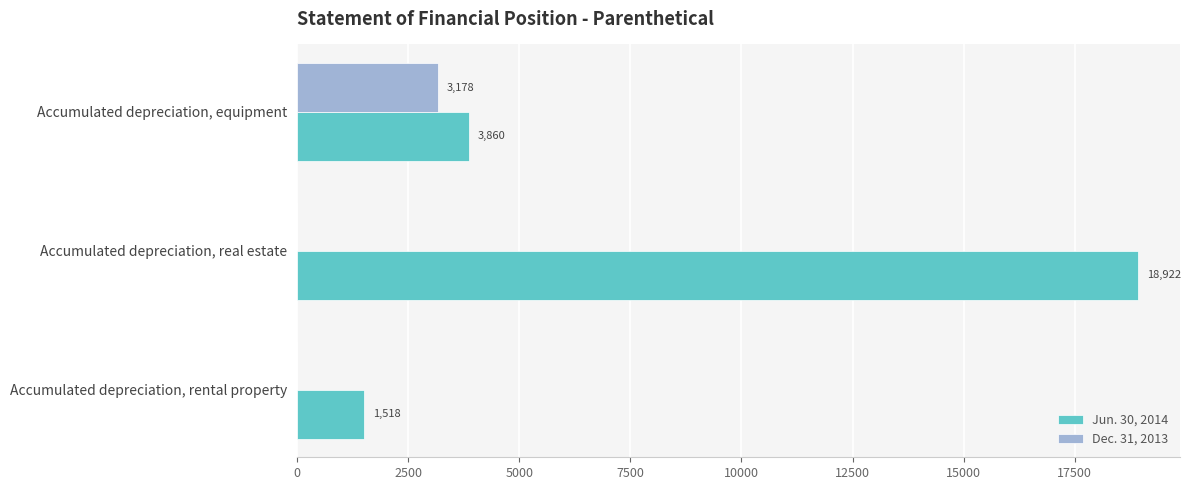

How many Dec. 31, 2013 values are between 0 and 3178?

3